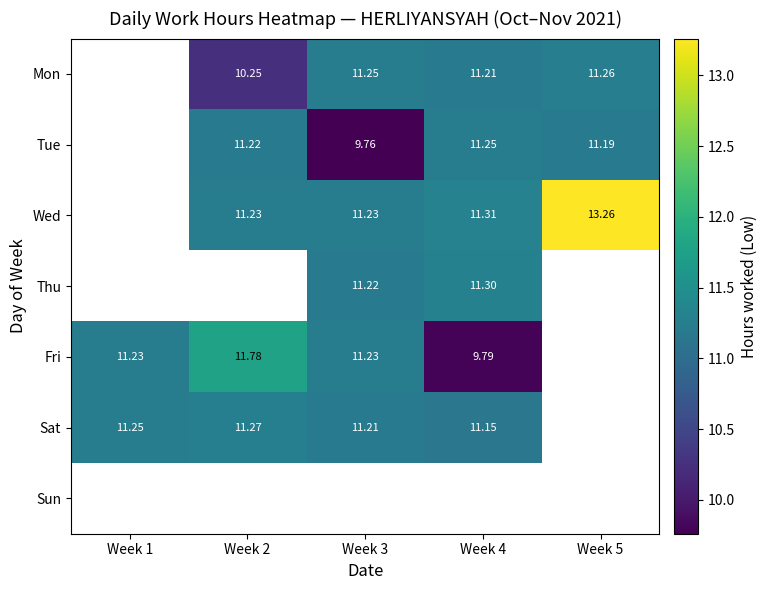

How many series are shown in this chart?

7